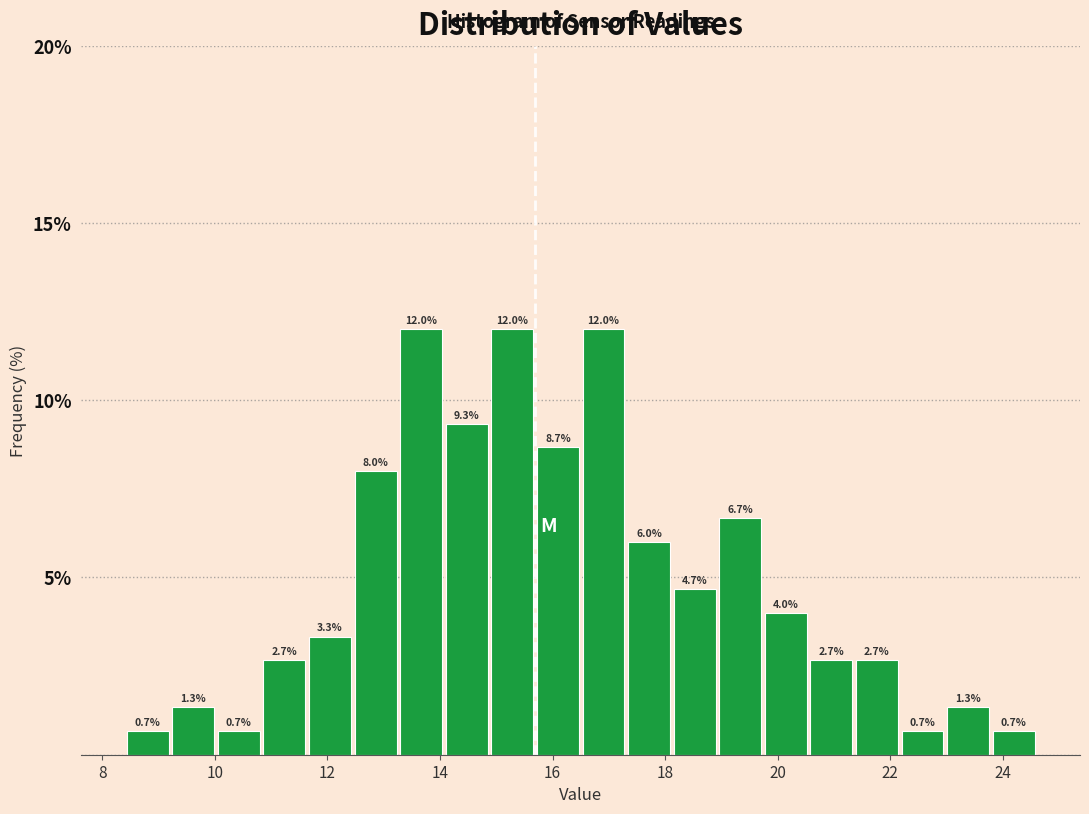

What is the height of the bar covering 10.0 to 10.8 on the x-axis? The bar edges are not printed on the chart, so give them approximately, as read against the axis.

0.7